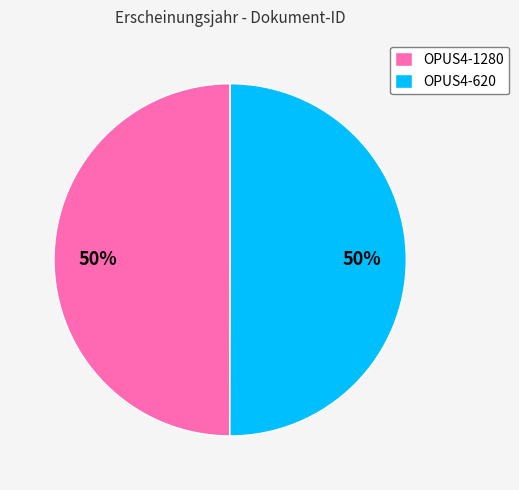

What is the ratio of the value at OPUS4-620 to the value at OPUS4-1280?

1.0